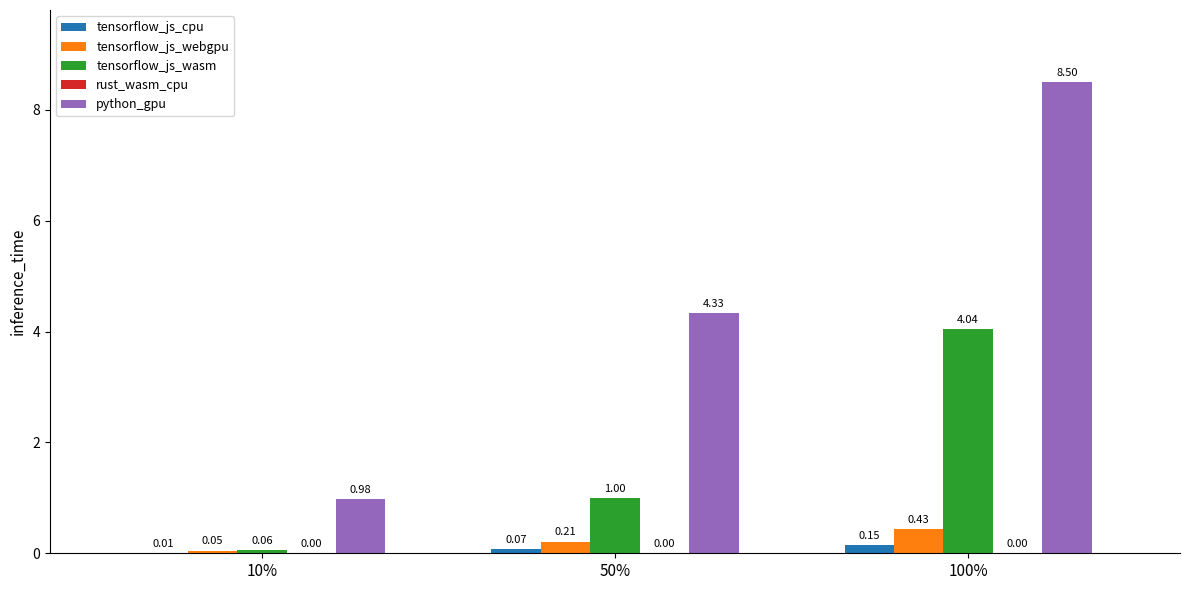

How many distinct data groups are displayed?

4